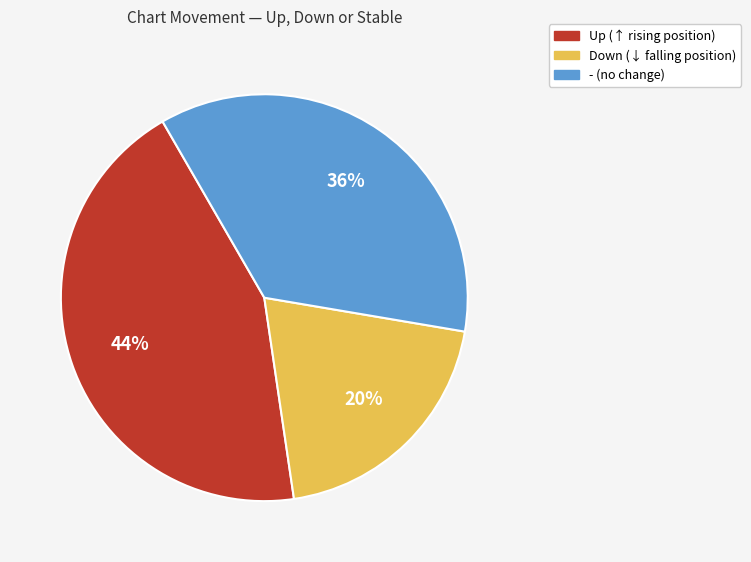

Is there any slice that represents more than half of the pie?

No